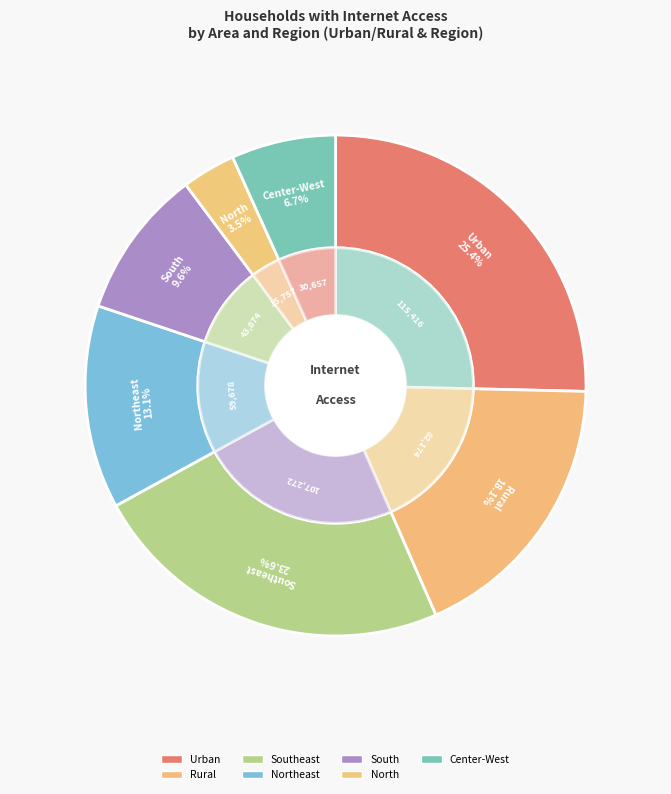

True or false: Center-West accounts for 7% of the total.

True